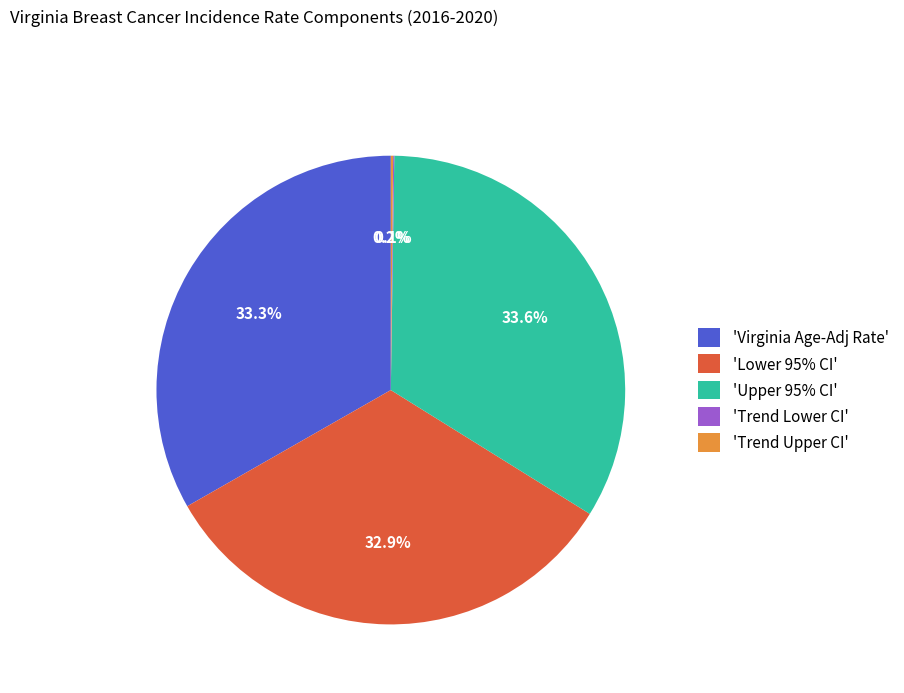

Is the sum of 'Virginia Age-Adj Rate' and 'Upper 95% CI' greater than half?

Yes